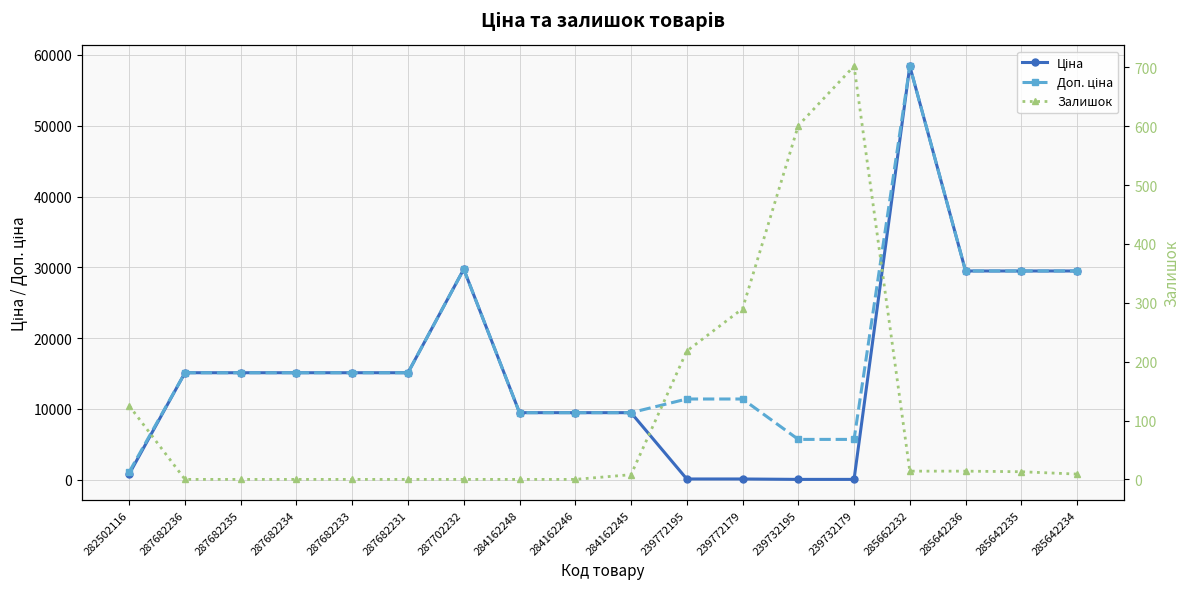

What is the label of the 16th point from the right?

287682235